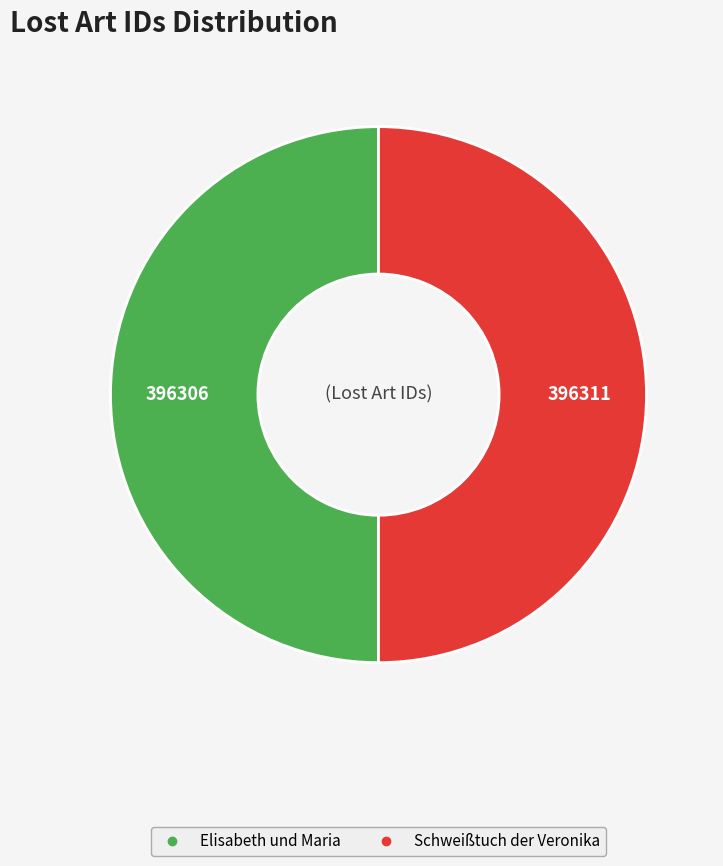

True or false: Schweißtuch der Veronika accounts for 50% of the total.

True